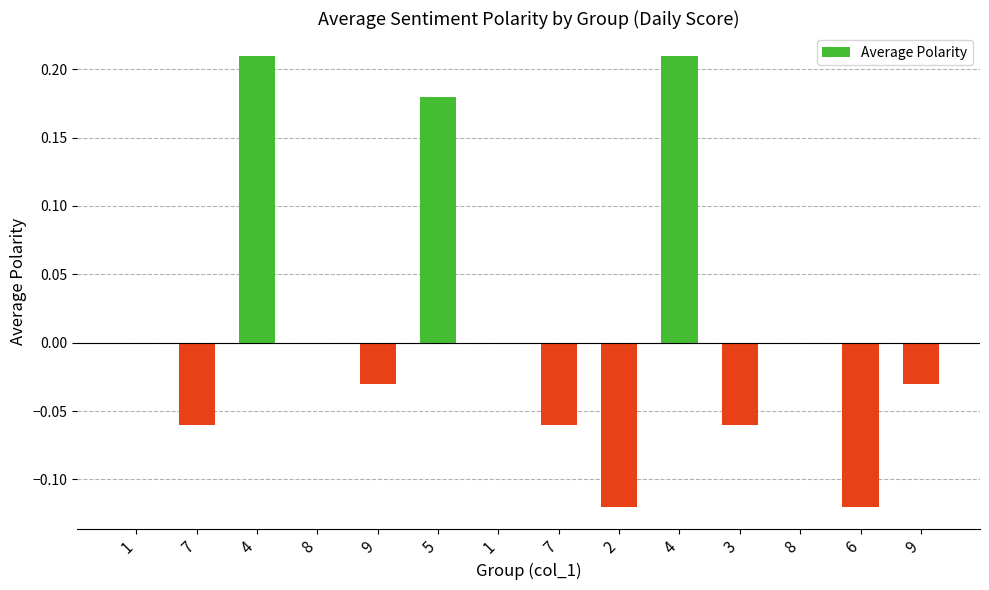

What is the smallest value displayed?

-0.1